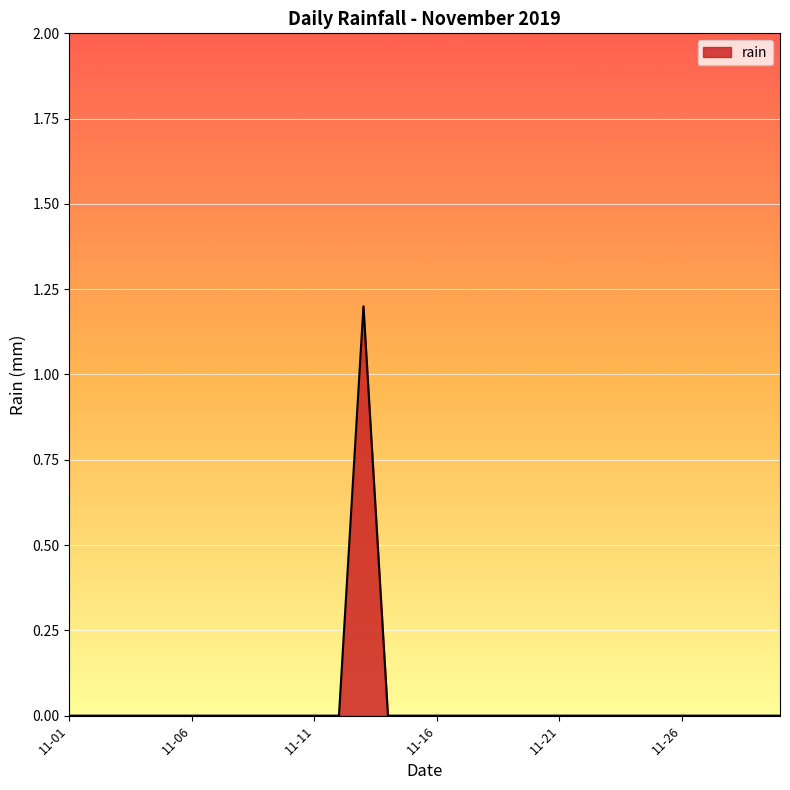

What is the difference between the maximum and minimum values?

1.2